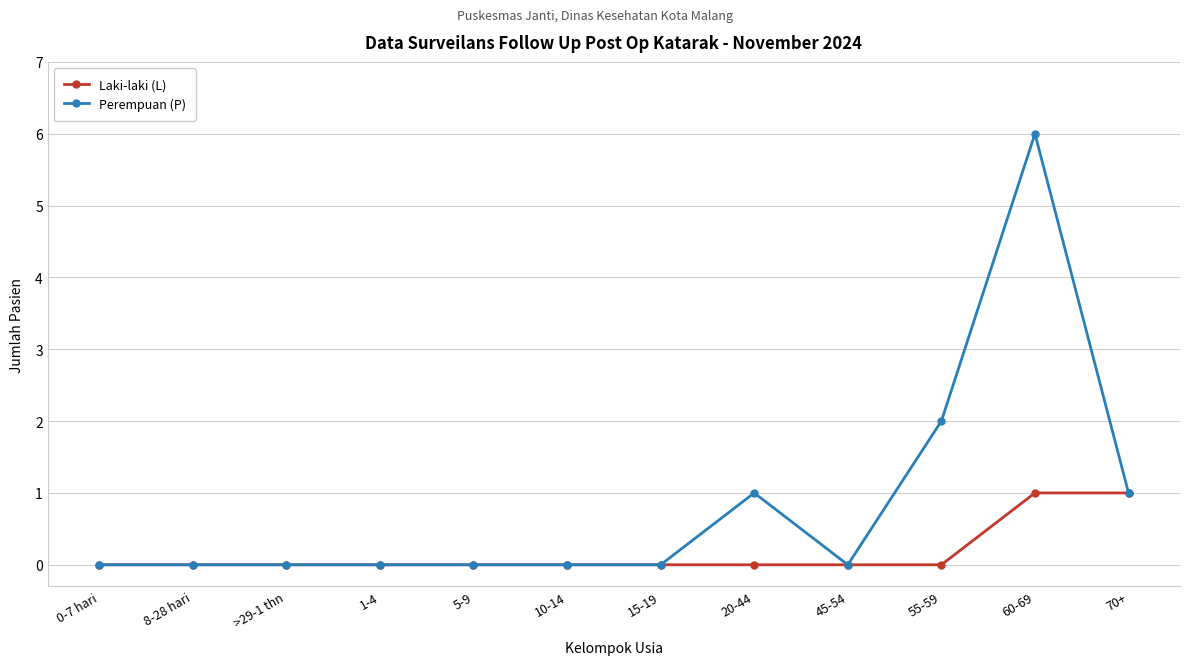

How many lines are shown in the chart?

2